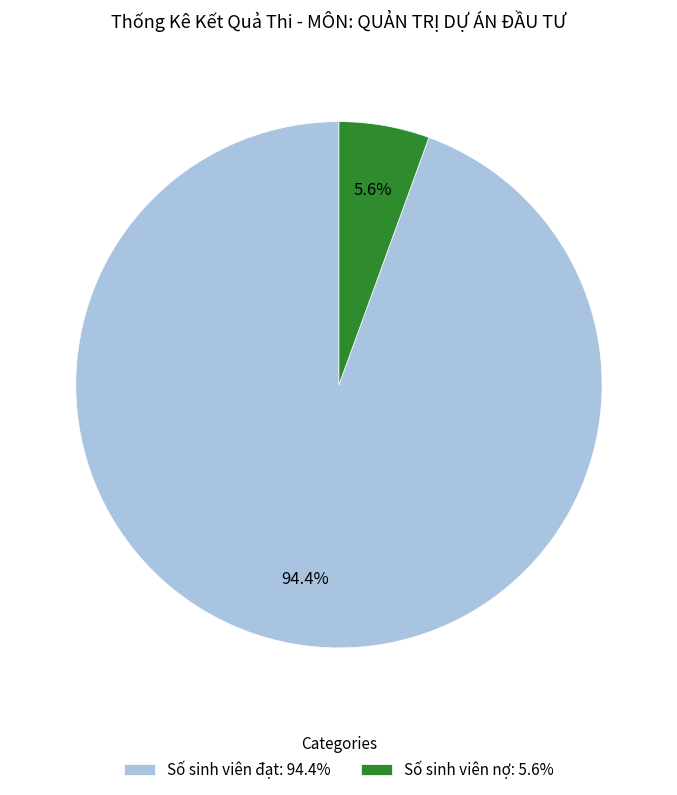

Is it true that Số sinh viên đạt is 94% of the pie?

True